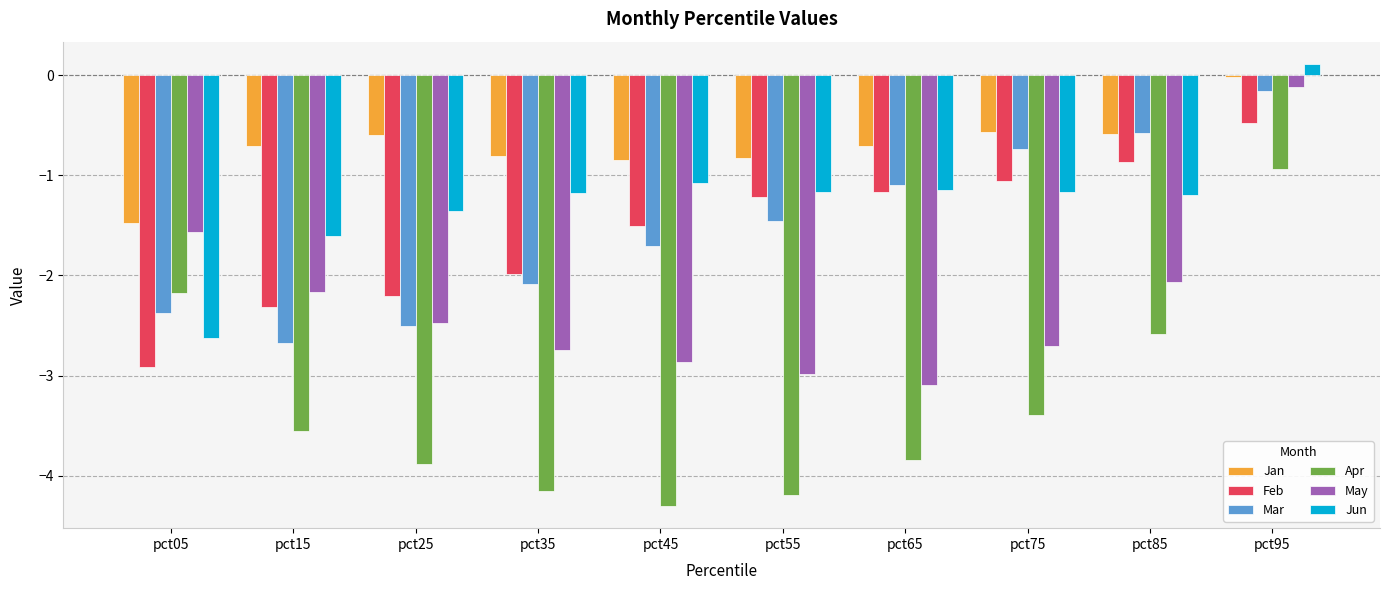

What are all the series names shown in the legend?

Jan, Feb, Mar, Apr, May, Jun